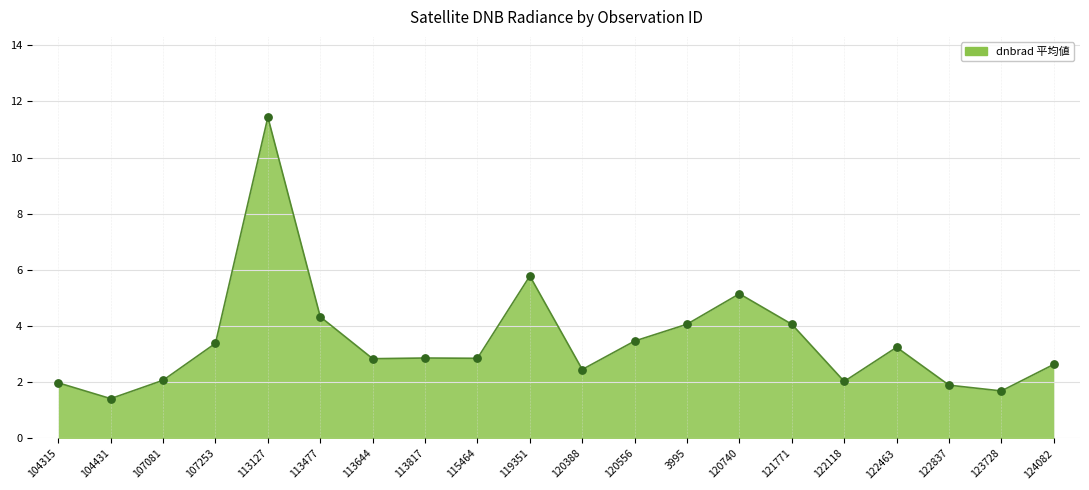

Approximately how many times larger is the value at 104315 compared to 121771?

0.5